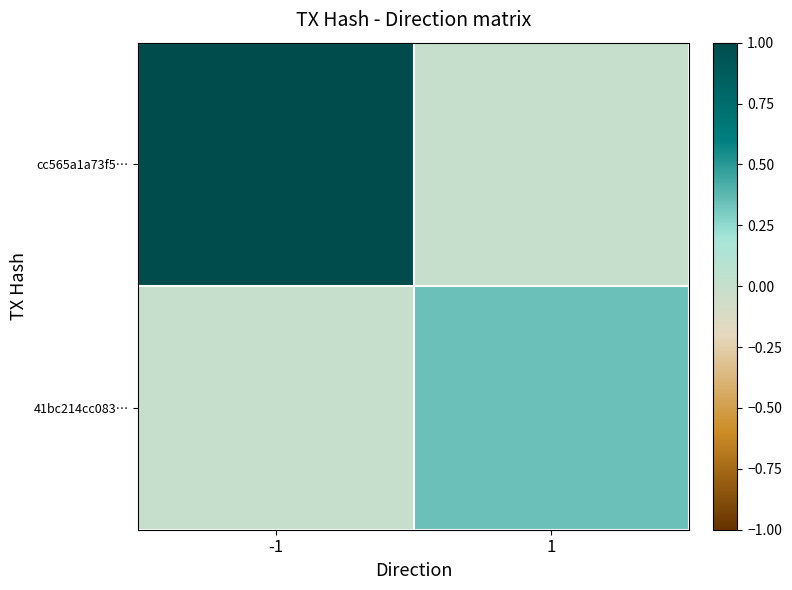

Which series has the largest range (max minus min)?

cc565a1a73f5…